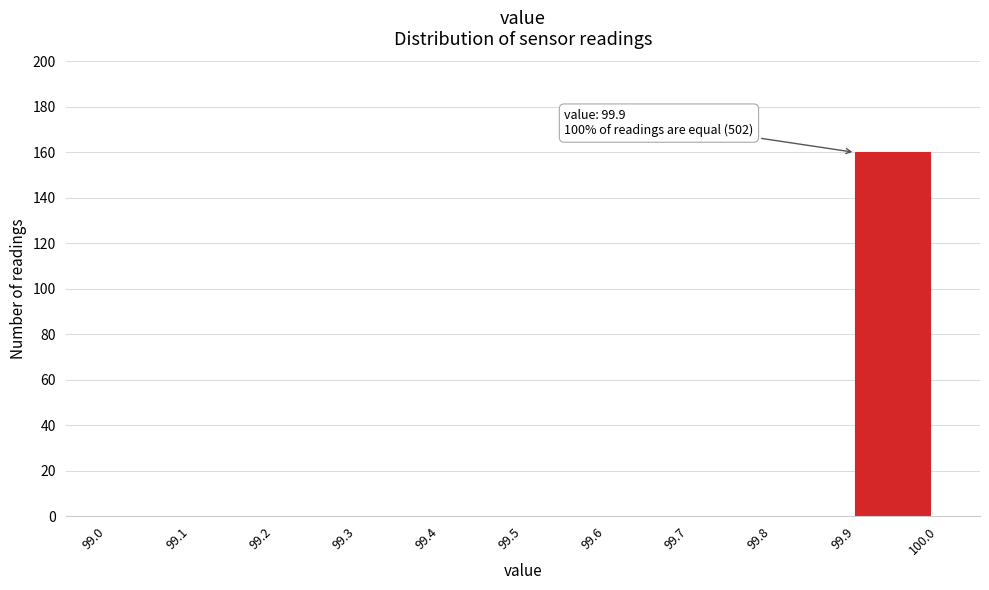

Which range on the x-axis has the tallest bar?

99.9 to 100.0